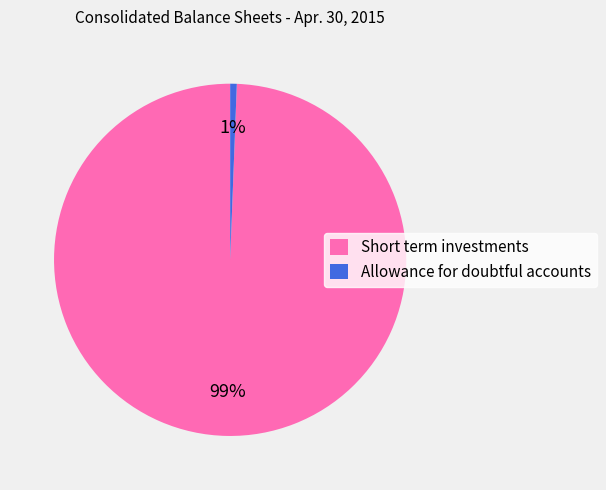

Count the number of slices in the pie.

2